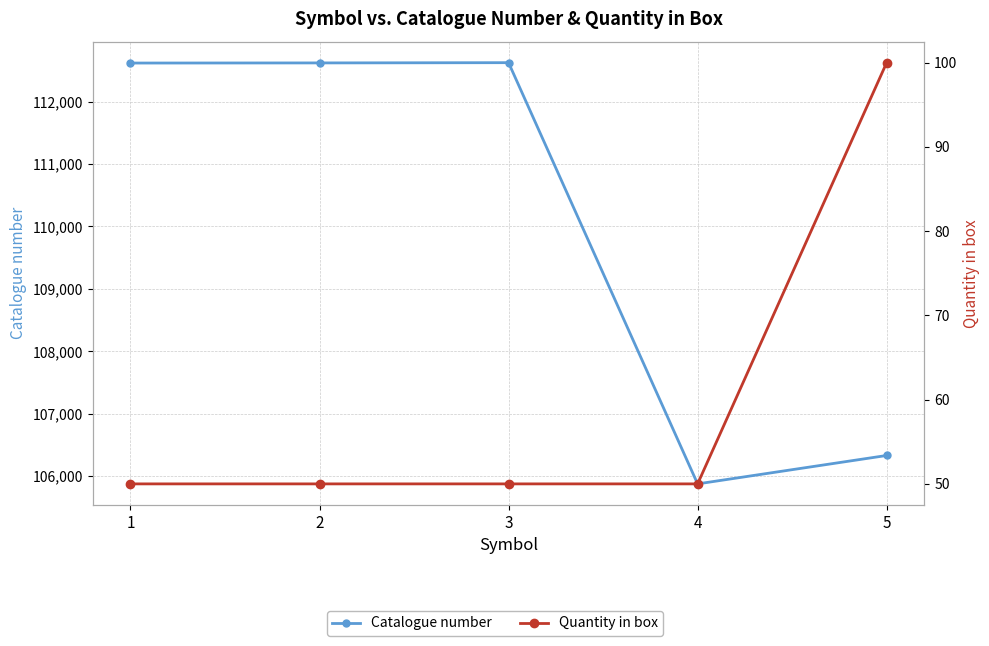

How many categories are shown in the chart?

5